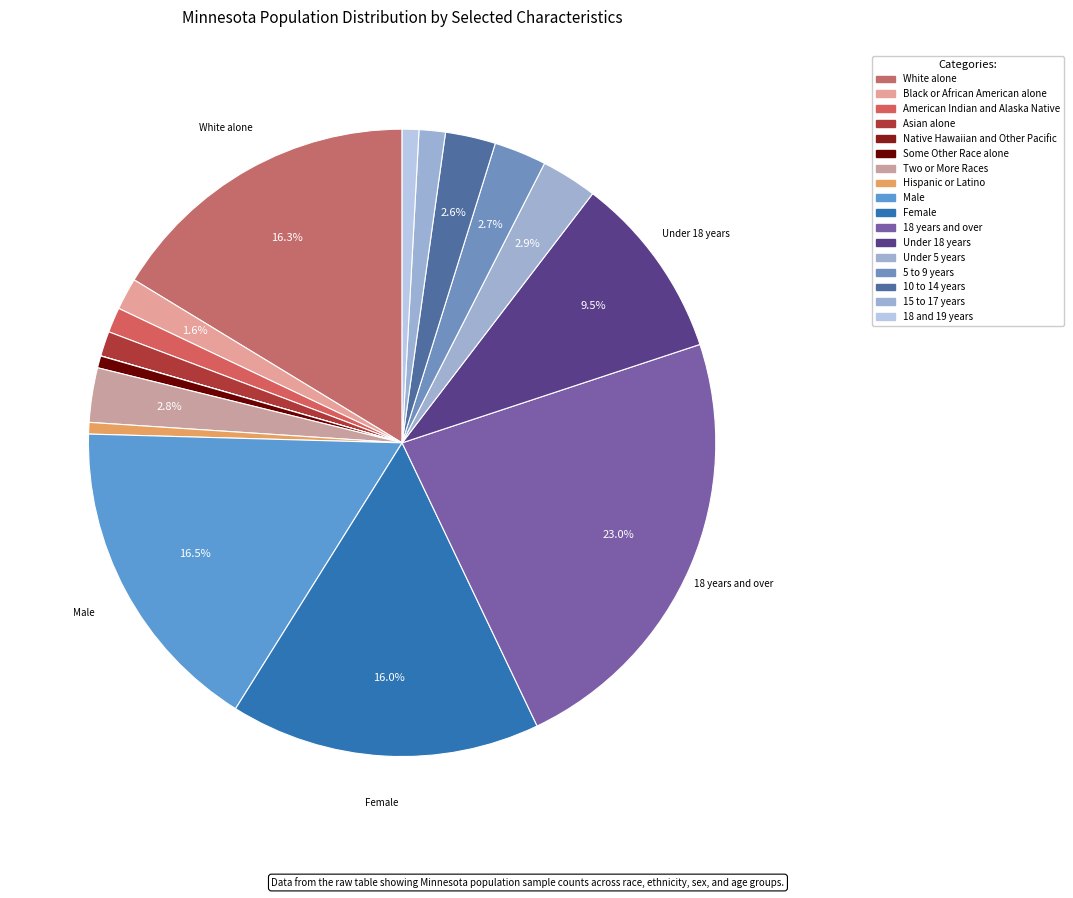

What is the largest slice in the pie chart?

18 years and over